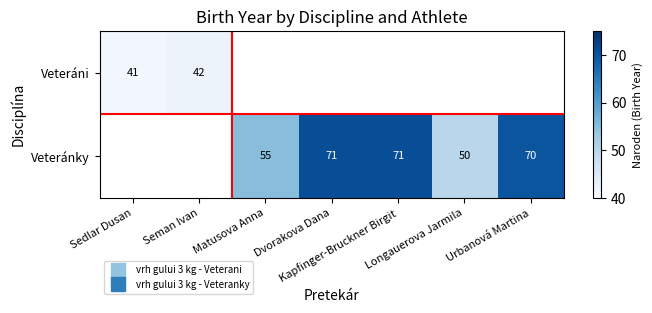

Is the value of Veteráni at Kapfinger-Bruckner Birgit greater than the value of Veteránky at Matusova Anna?

No